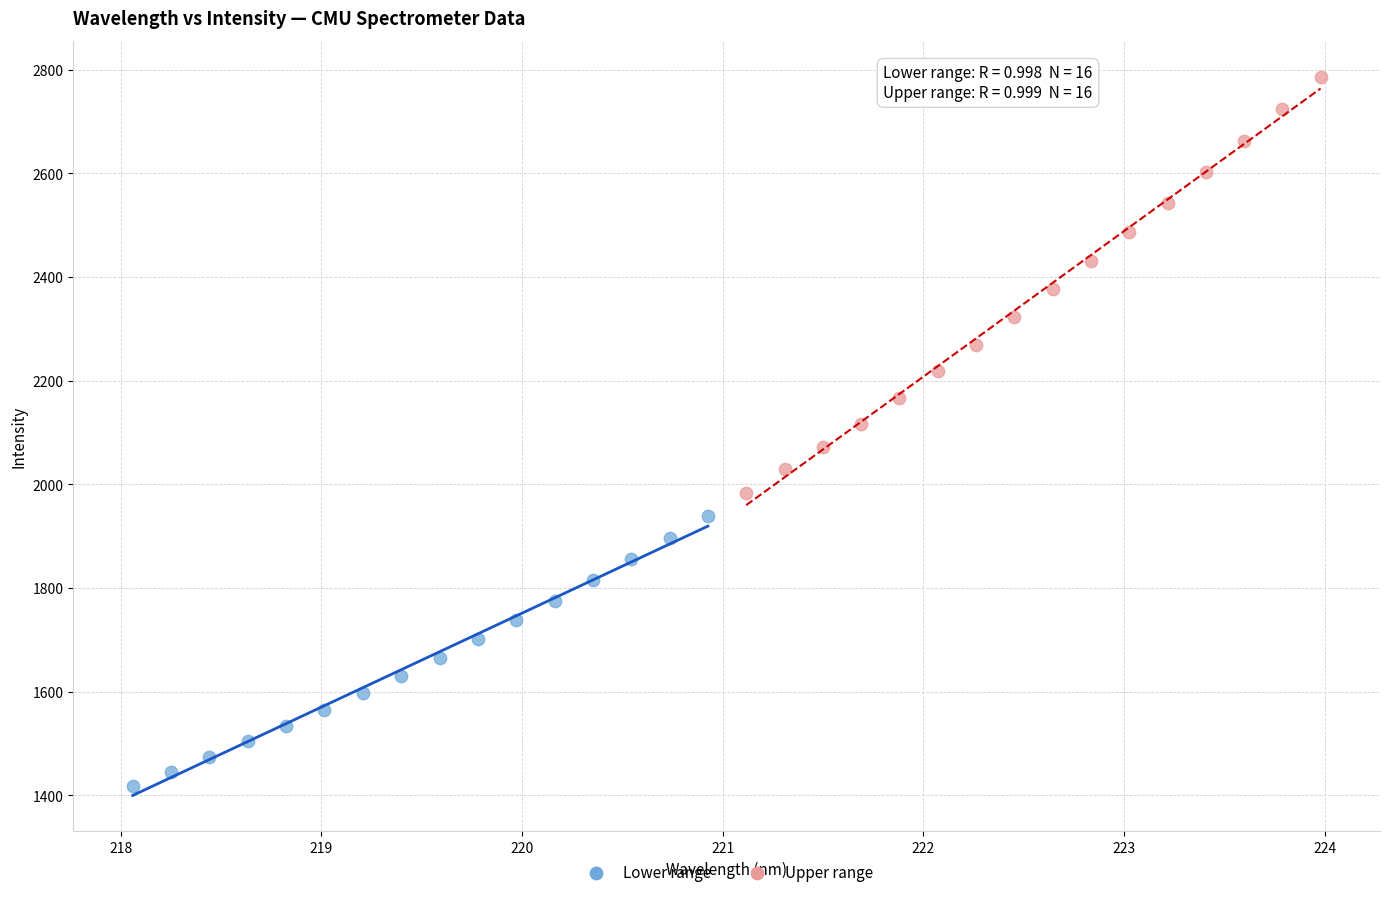

Which series contains the highest Y value?

Upper range